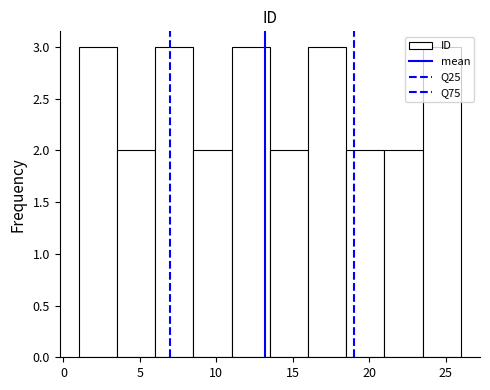

Reading left to right, transcribe this chart: for each bar, give the range it covers on the x-axis and its height. The values are not printed on the chart, so give them approximately, as read against the axis.

1.0 to 3.5: 3
3.5 to 6.0: 2
6.0 to 8.5: 3
8.5 to 11.0: 2
11.0 to 13.5: 3
13.5 to 16.0: 2
16.0 to 18.5: 3
18.5 to 21.0: 2
21.0 to 23.5: 2
23.5 to 26.0: 3